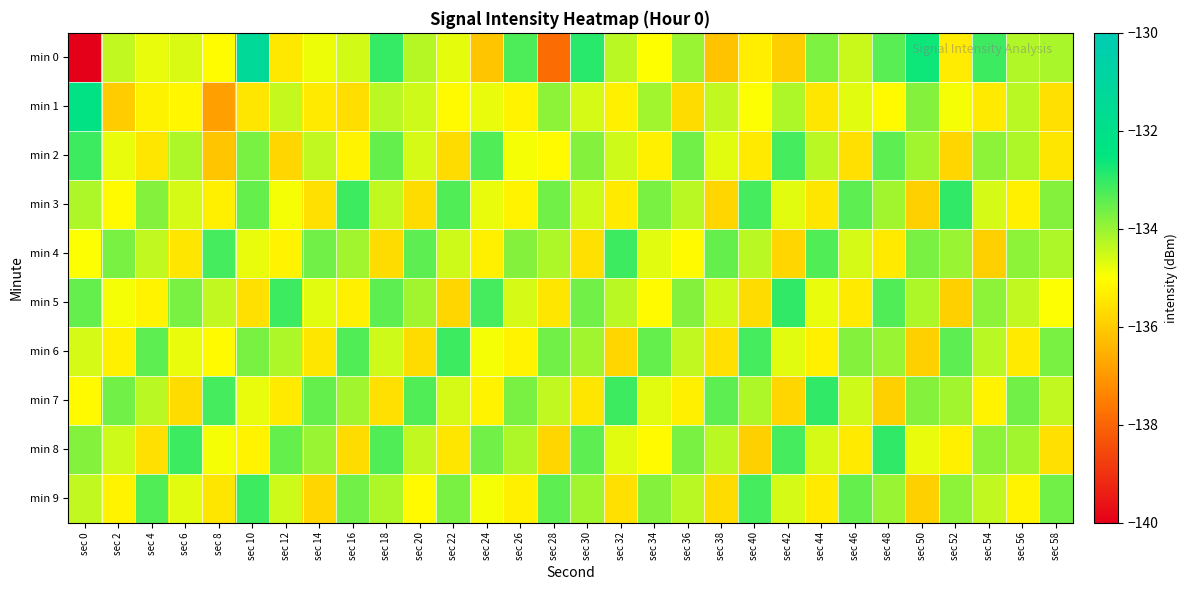

What is the spread (max minus min) of values at sec 36?

2.1